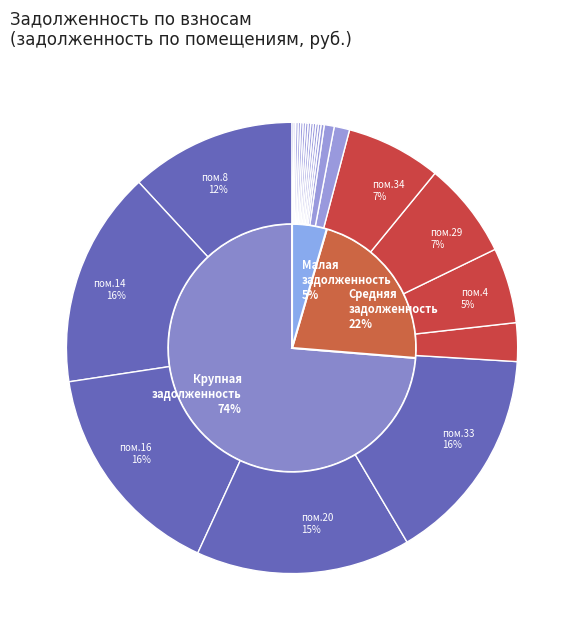

Does 5 account for over 50% of the chart?

No